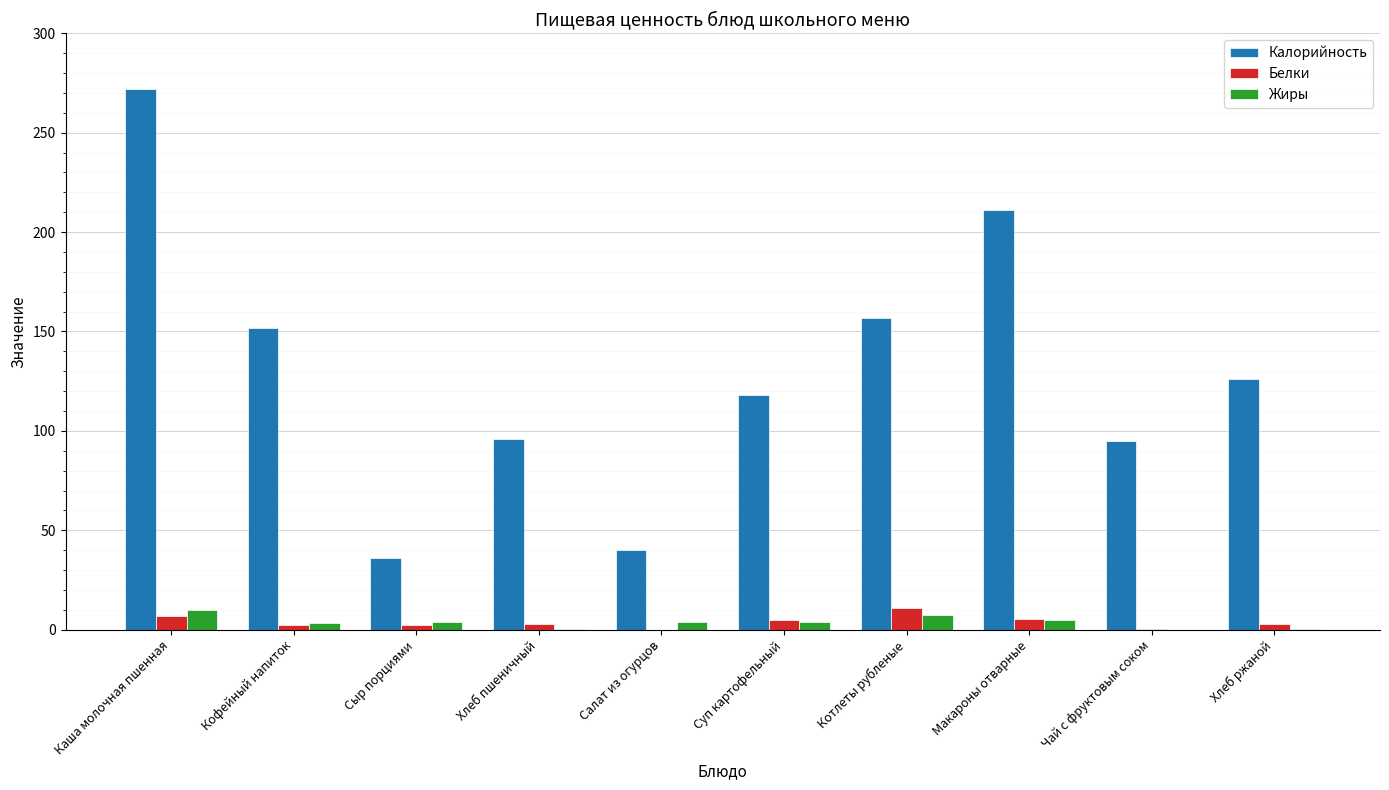

Which series has the largest total across all categories?

Калорийность